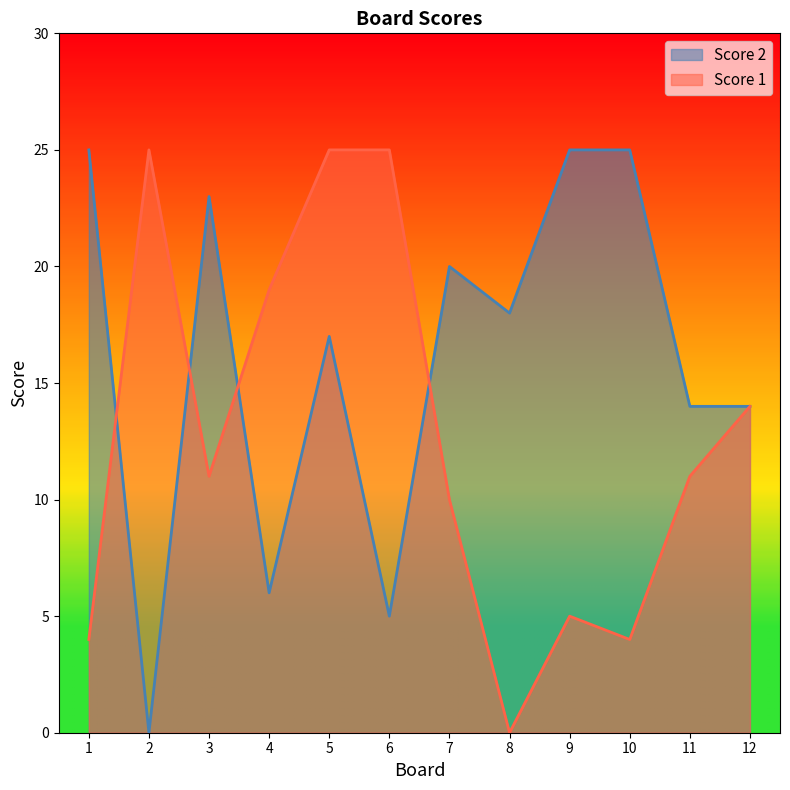

What is the value of the Score 2 point at the 11th from the left?

14